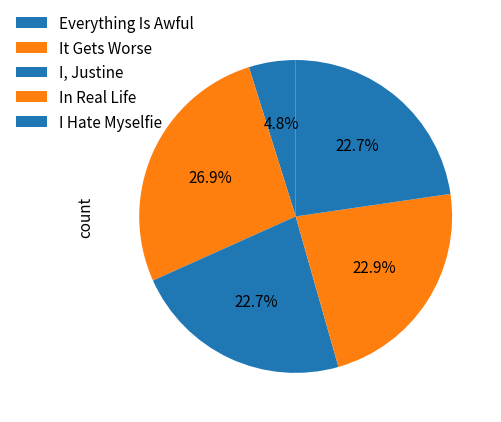

Which slice is the largest?

It Gets Worse